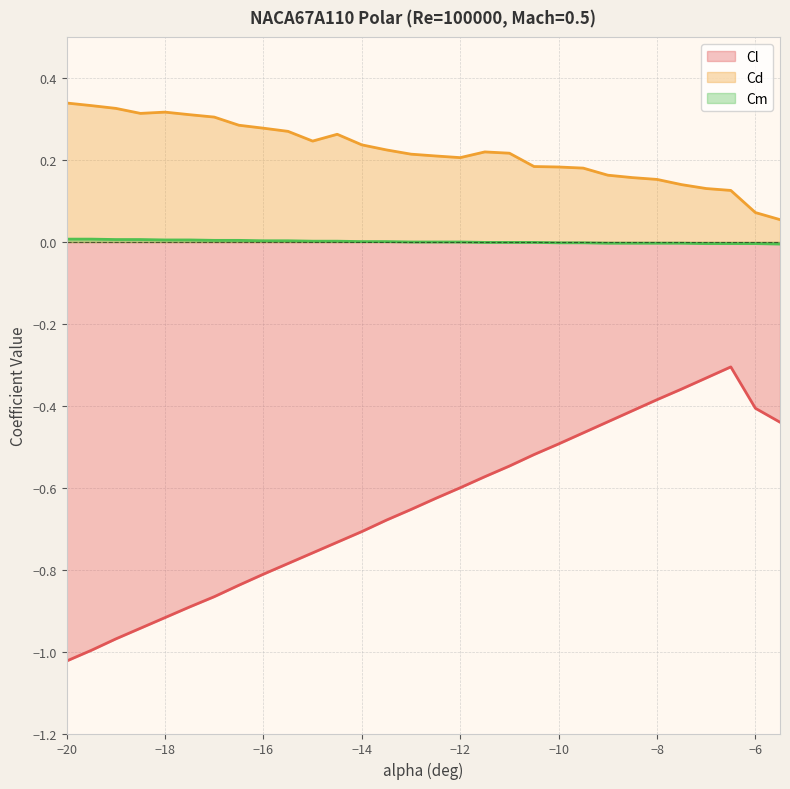

What is the label of the 3rd point from the left?

-19